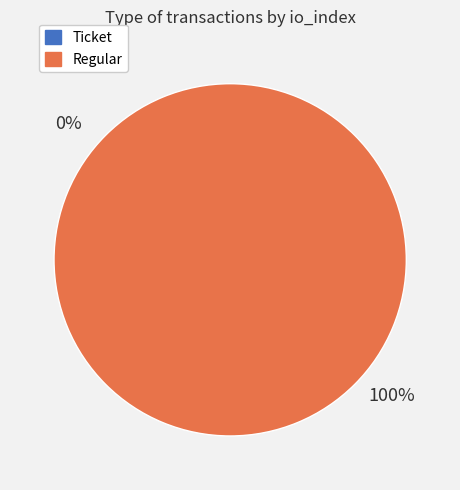

Is it true that Ticket is 15% of the pie?

False